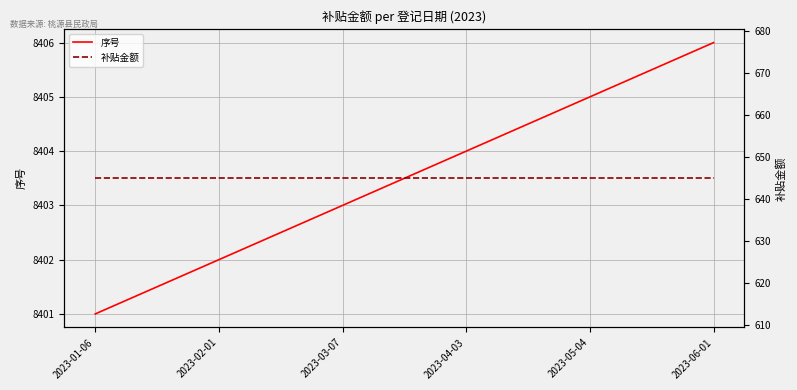

Is it true that 补贴金额 equals 645 at 2023-04-03?

True